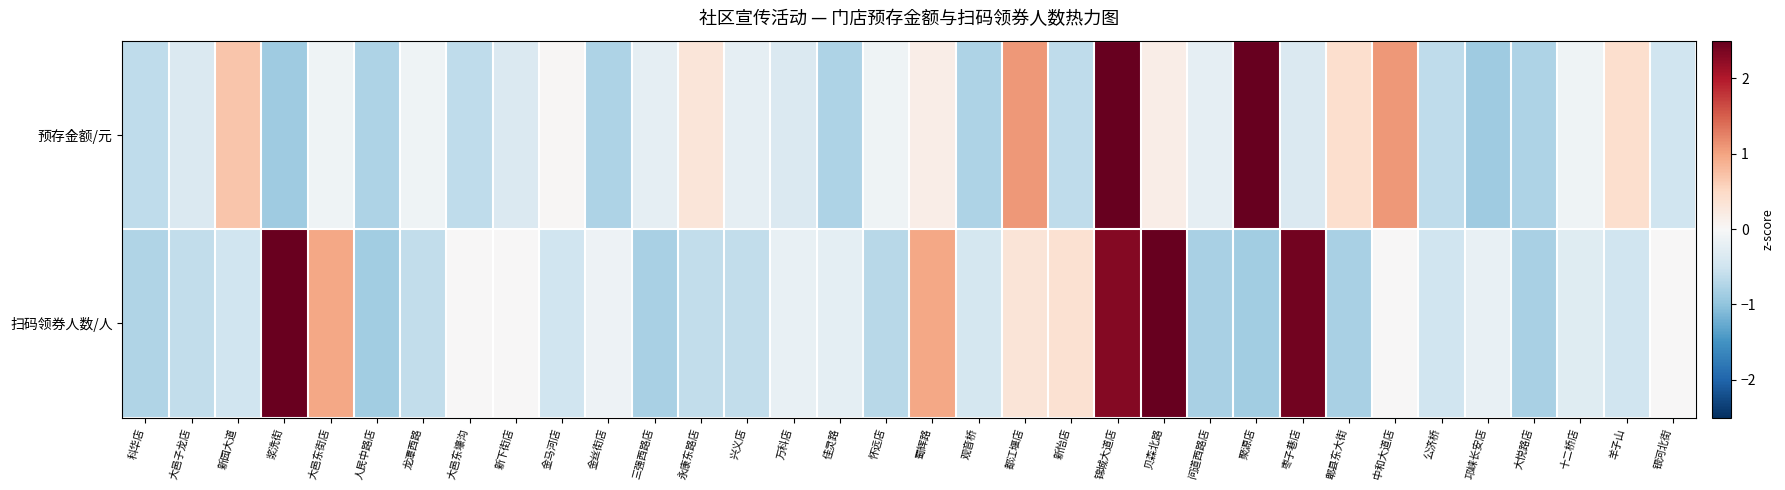

Rank the series by their average value, from lowest to highest.

扫码领券人数/人, 预存金额/元